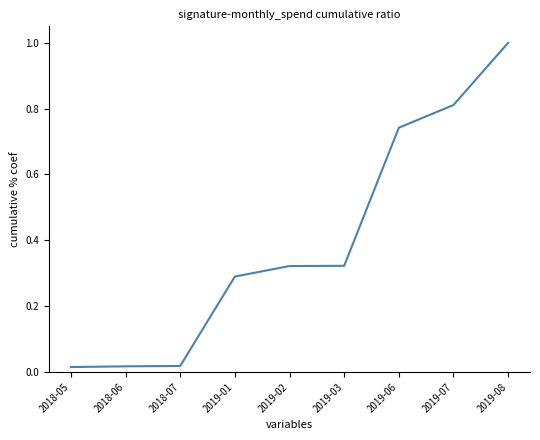

What is the difference between the maximum and minimum values?

1.0